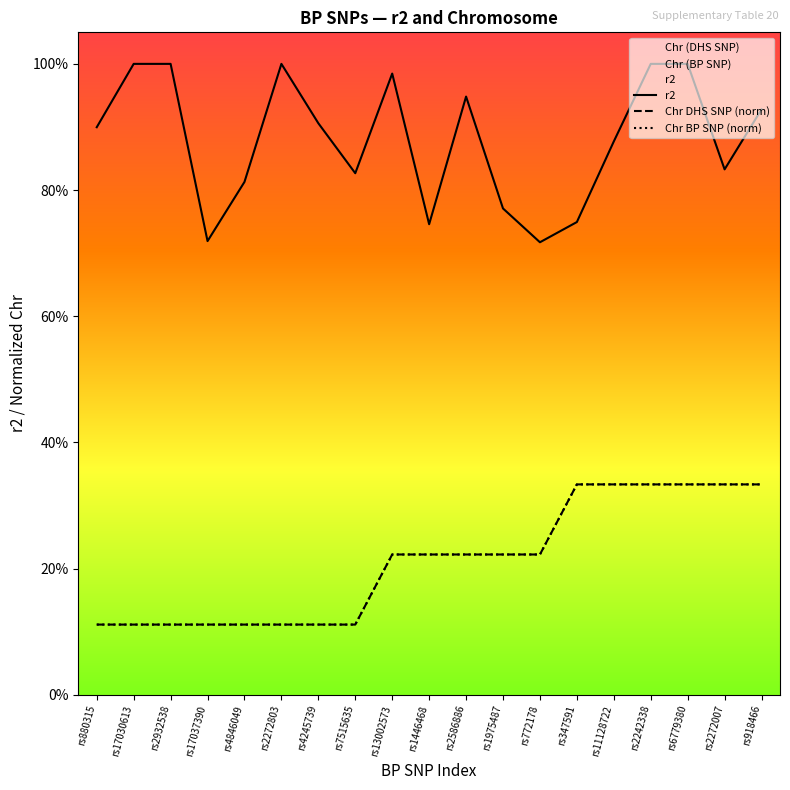

Count the Chr DHS SNP (norm) values in the range 0 to 1.

19